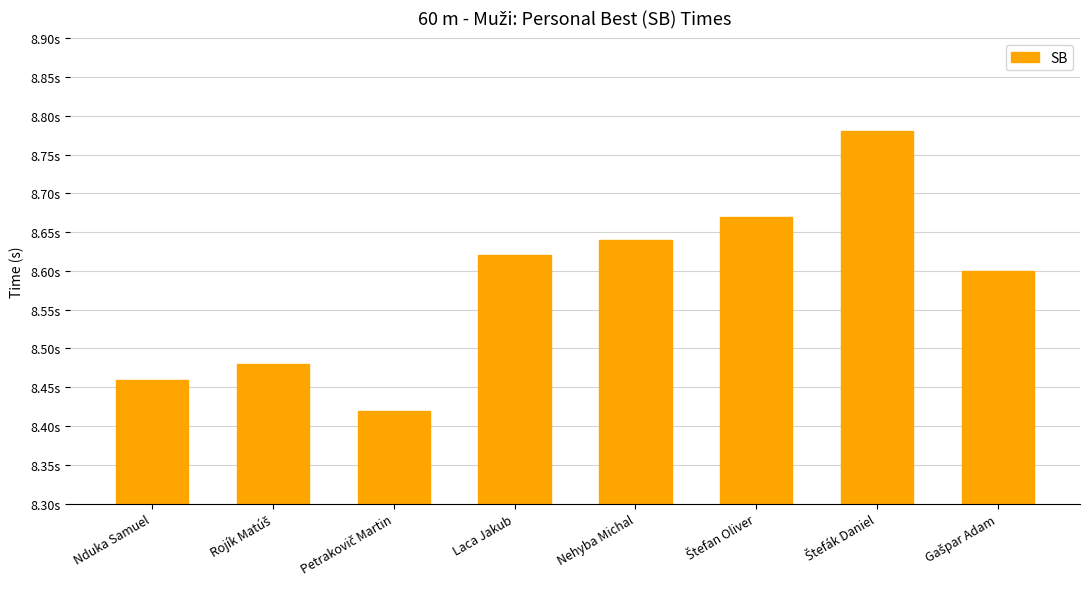

Are the bars horizontal?

No